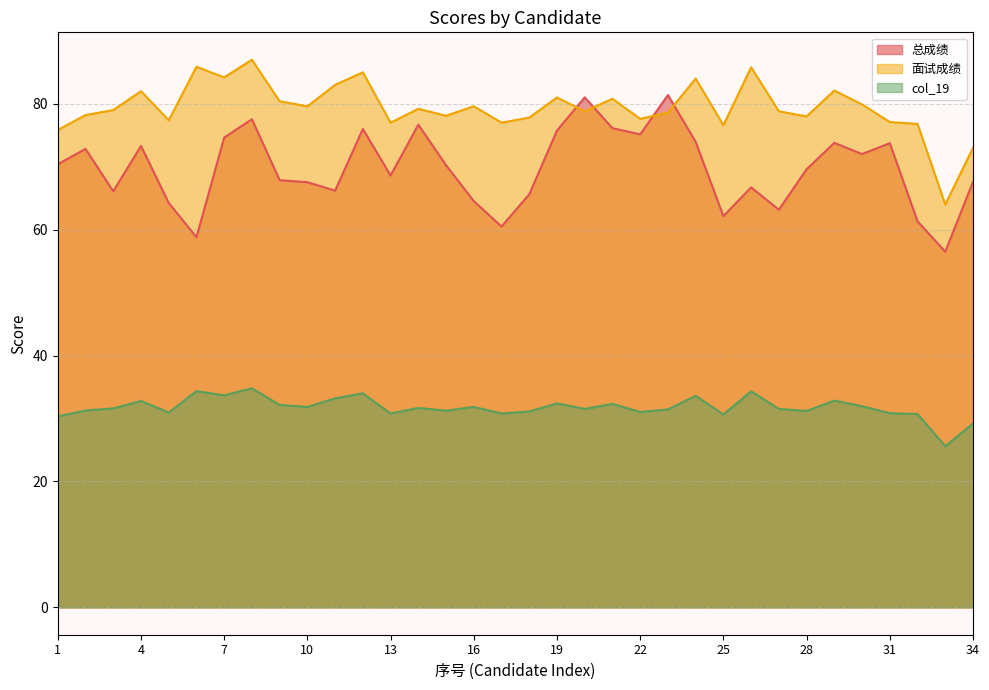

At how many categories does at least one series exceed 30?

34